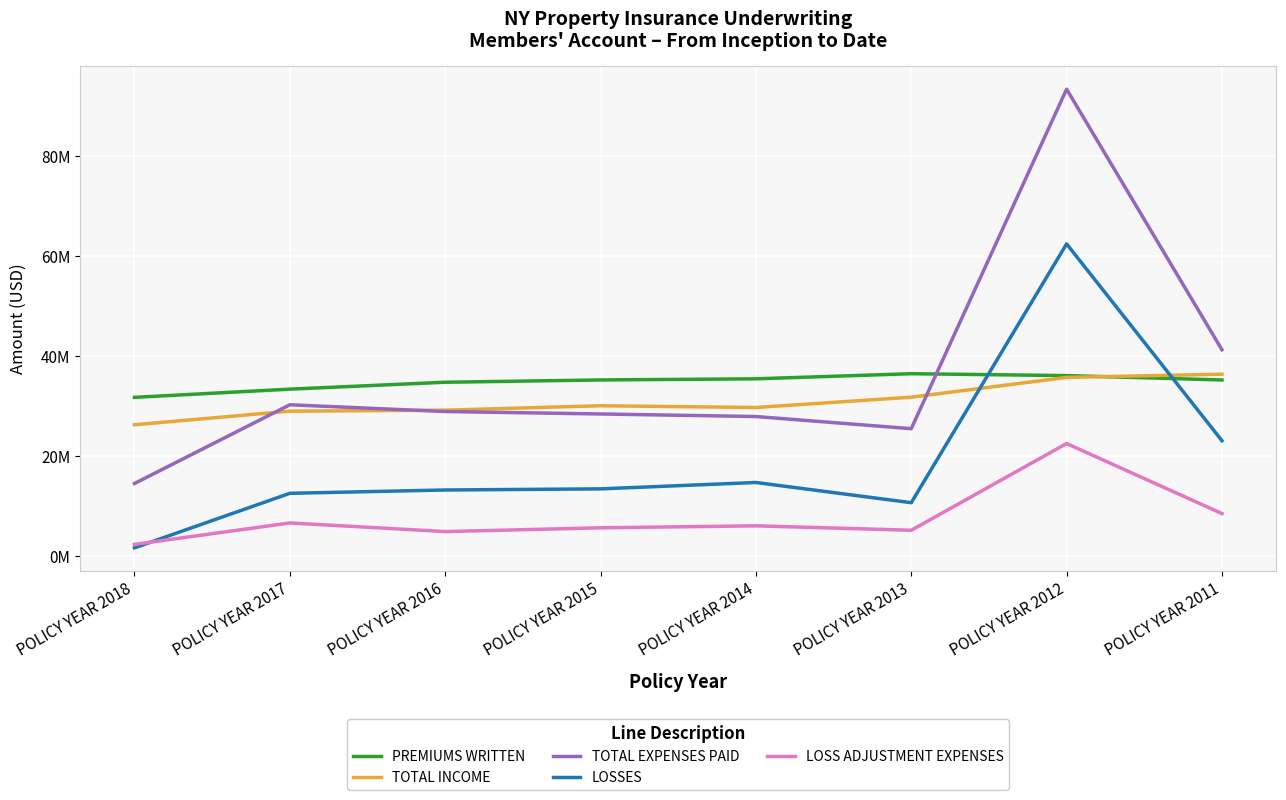

Does the chart have visible grid lines?

Yes